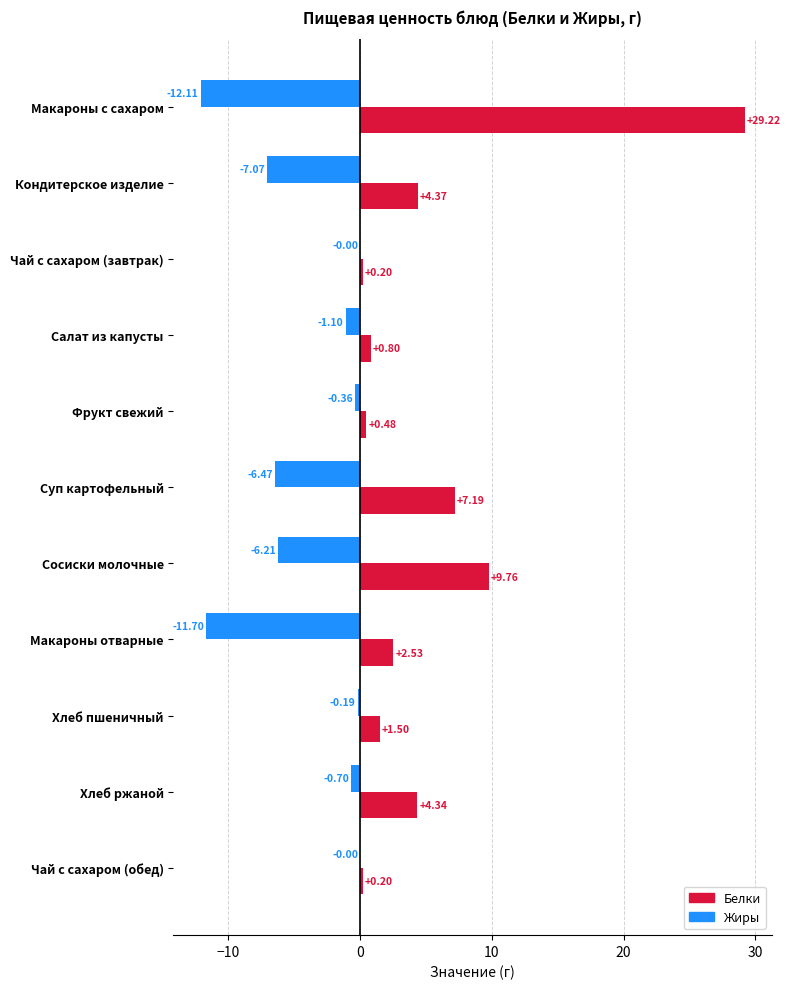

Which category has the highest value across all series?

Макароны с сахаром